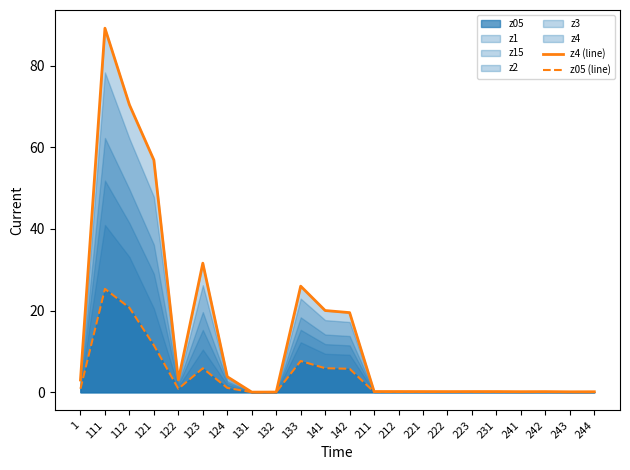

Where is z4 (line) nearest to the value 44?

123